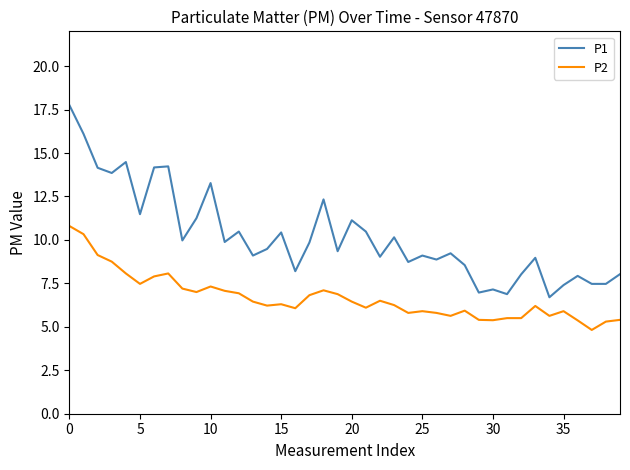

True or false: P2 and P1 cross at least once.

False